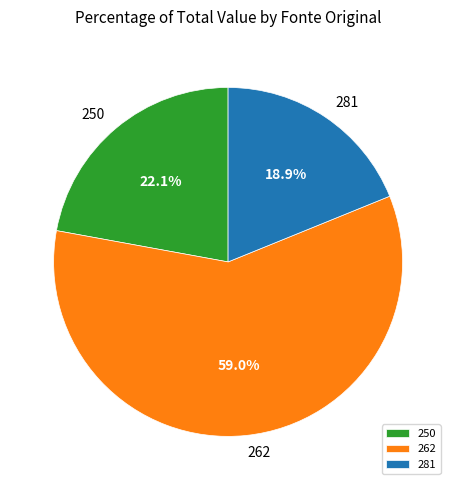

Does any single category account for the majority?

Yes